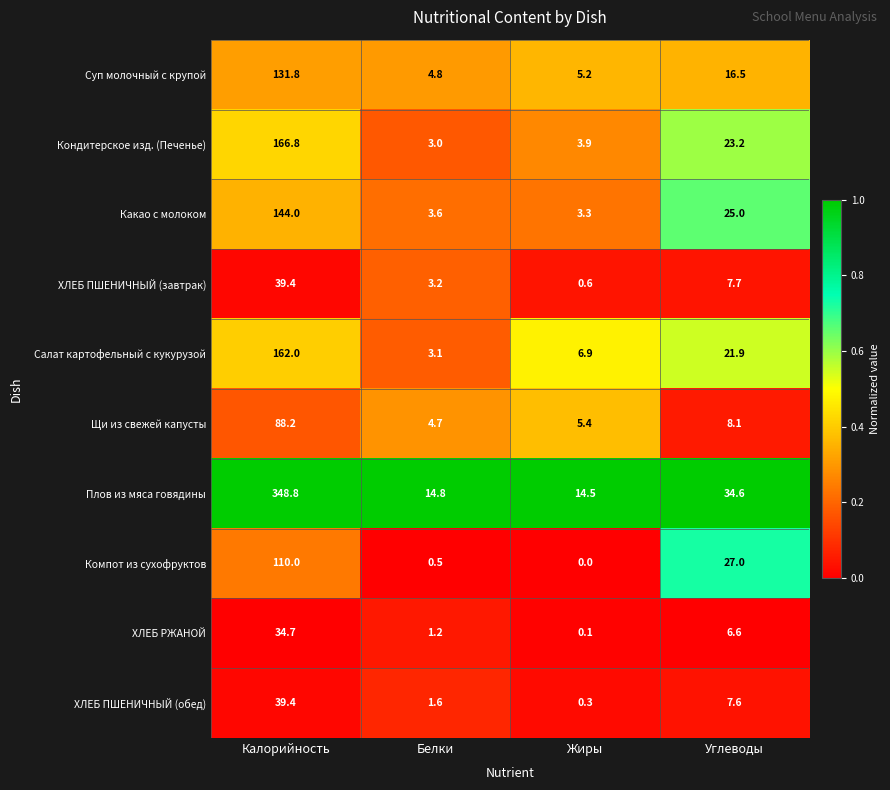

What value does the ХЛЕБ ПШЕНИЧНЫЙ (завтрак) series have at Калорийность?

39.4